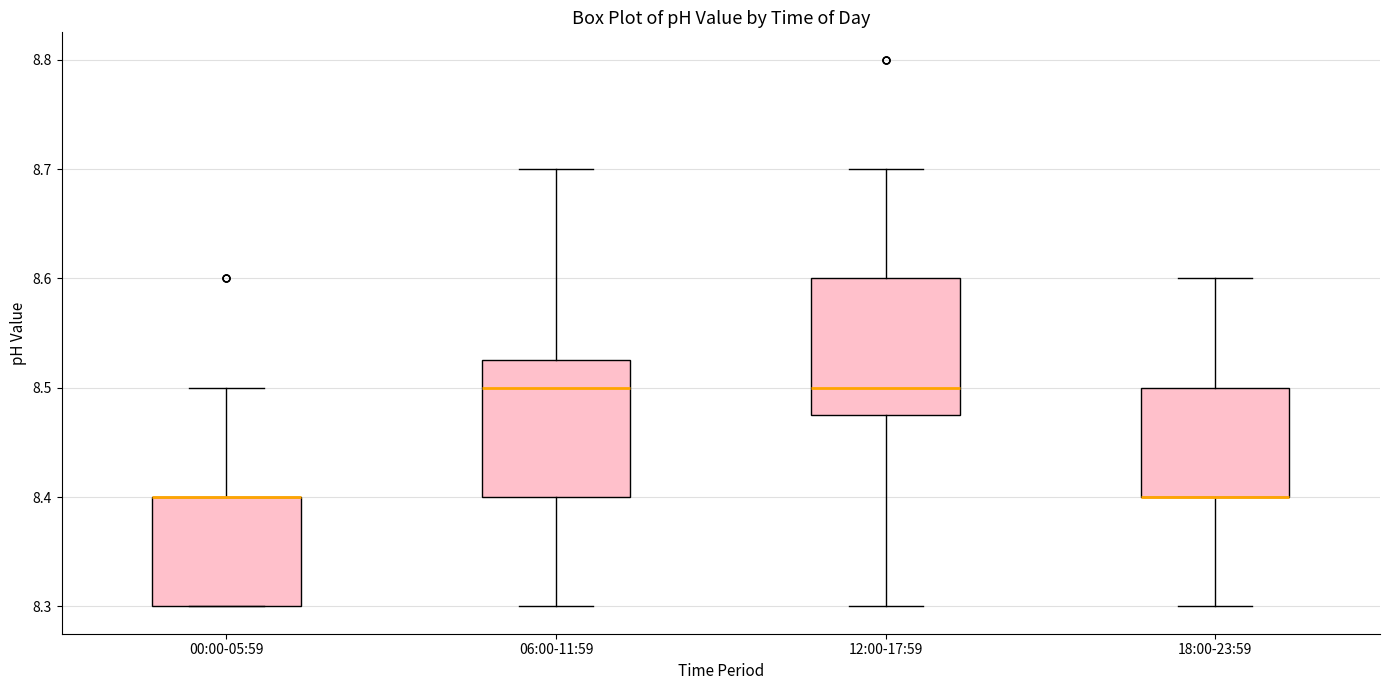

Reading left to right, transcribe this box plot: for each box, give where its median line is, the range the box spans, and where its two whiskers end, as read against the y-axis. The values are not printed on the chart, so give them approximately, as read against the axis.

00:00-05:59: median 8.40 (drawn on the box's upper edge), box 8.30 to 8.40, whiskers 8.30 to 8.50
06:00-11:59: median 8.50, box 8.40 to 8.53, whiskers 8.30 to 8.70
12:00-17:59: median 8.50, box 8.48 to 8.60, whiskers 8.30 to 8.70
18:00-23:59: median 8.40 (drawn on the box's lower edge), box 8.40 to 8.50, whiskers 8.30 to 8.60